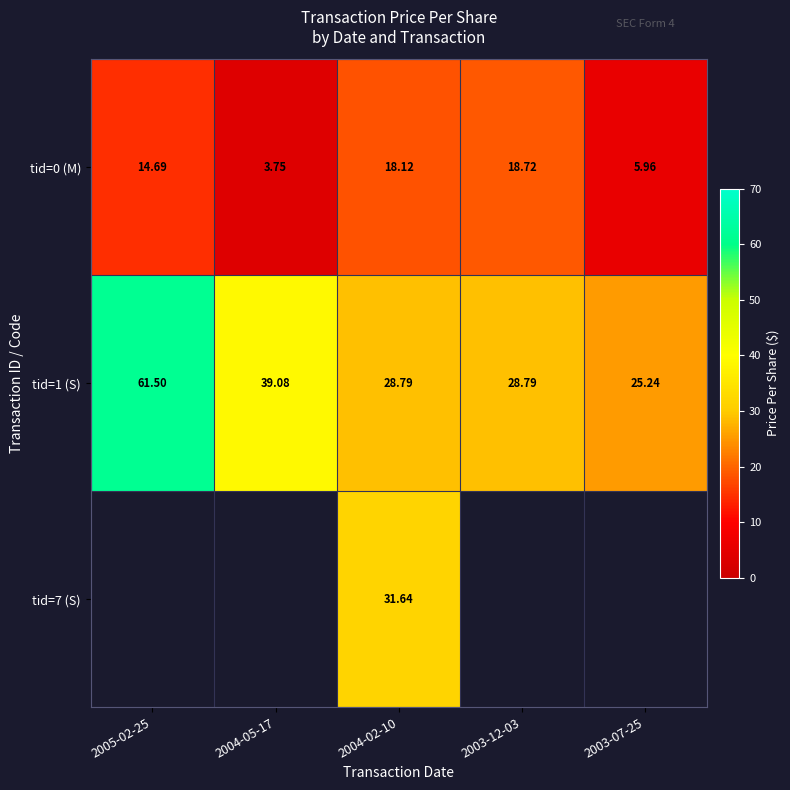

Is the value of tid=1 (S) at 2003-07-25 greater than the value of tid=0 (M) at 2003-12-03?

Yes